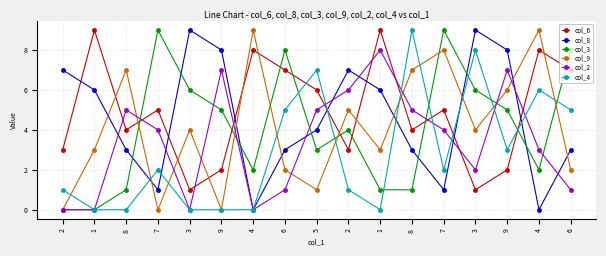

How many distinct data groups are displayed?

6